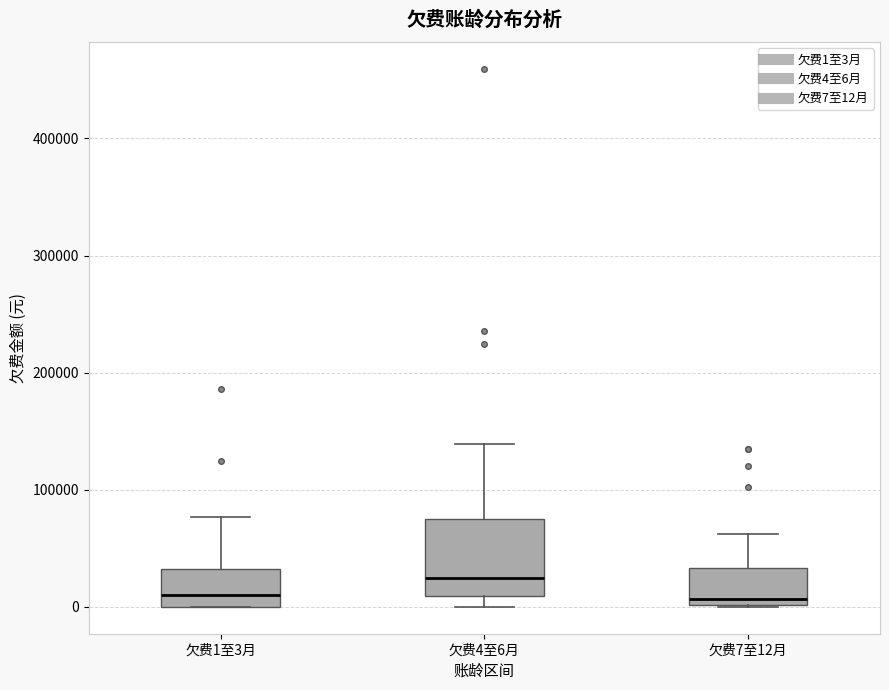

Reading left to right, transcribe this box plot: for each box, give where its median line is, the range the box spans, and where its two whiskers end, as read against the y-axis. The values are not printed on the chart, so give them approximately, as read against the axis.

欠费1至3月: median 10000, box 0 to 30000, whiskers 0 to 80000
欠费4至6月: median 20000, box 10000 to 70000, whiskers 0 to 140000
欠费7至12月: median 10000, box 0 to 30000, whiskers 0 to 60000